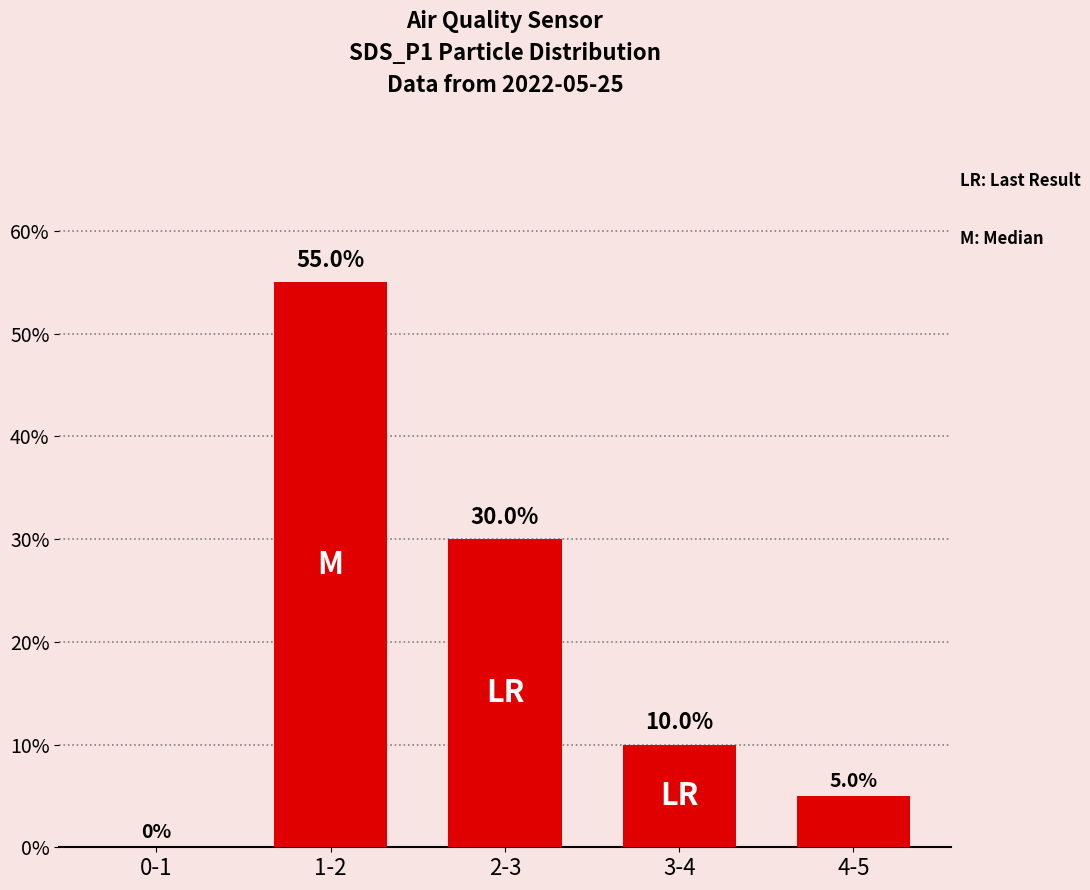

True or false: the data shows 30.0 at 2-3.

True